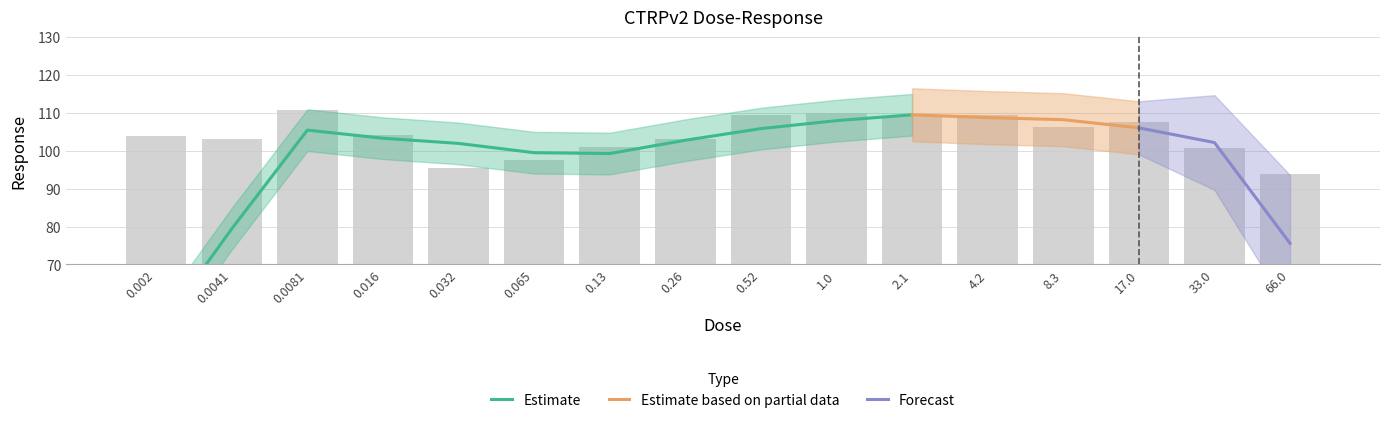

At which label does the data first exceed 104?

0.0081